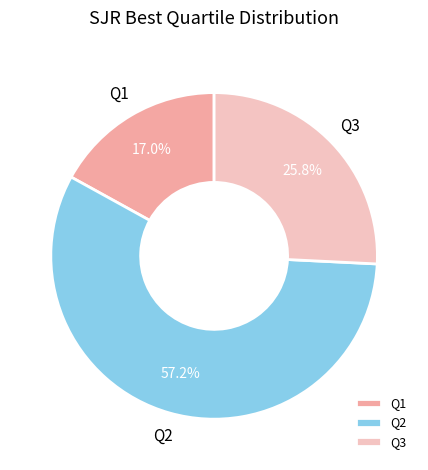

To the nearest percent, what percentage of the pie is Q1?

17%